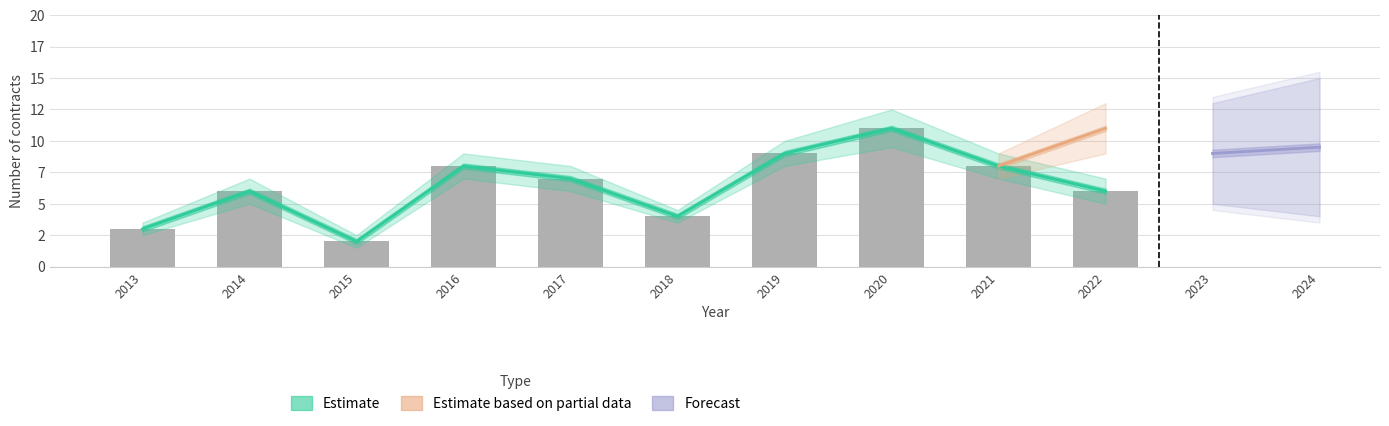

What is the difference between the maximum and second lowest values?

8